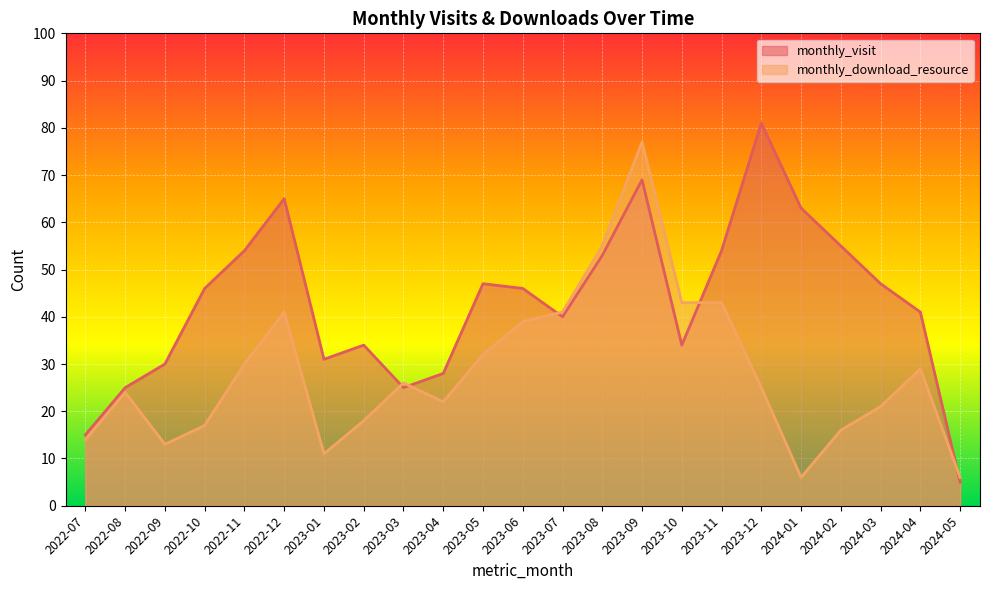

Is it true that monthly_visit equals 7 at 2024-05?

False